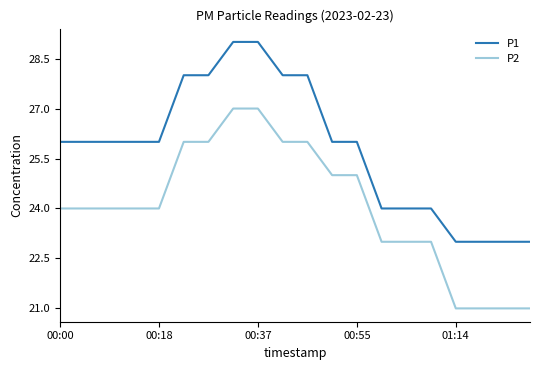

True or false: P1 and P2 intersect in this chart.

False